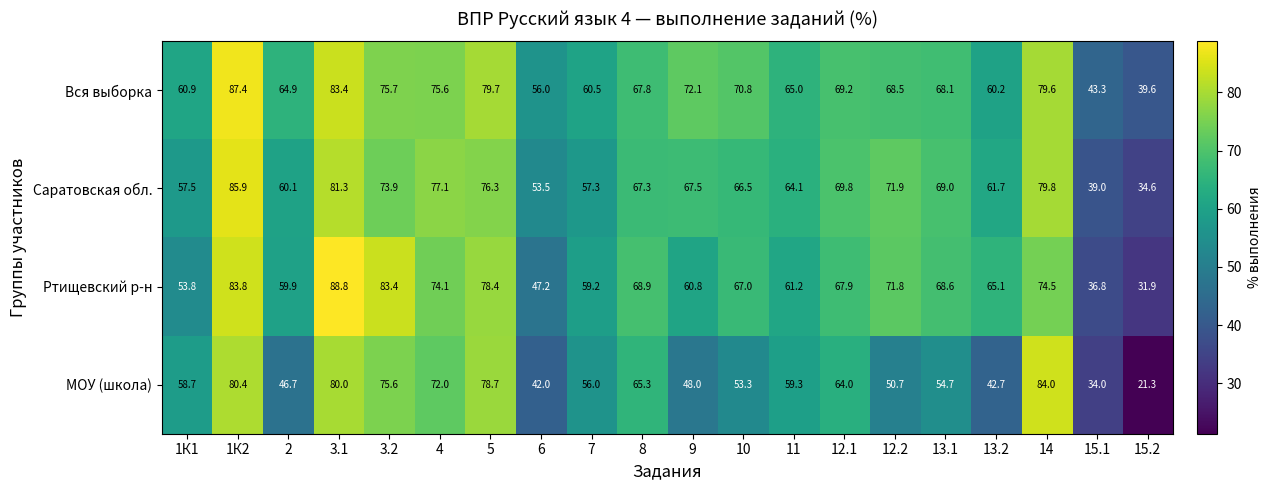

What is the sum of the Саратовская обл. values at 3.2 and 7?

131.2